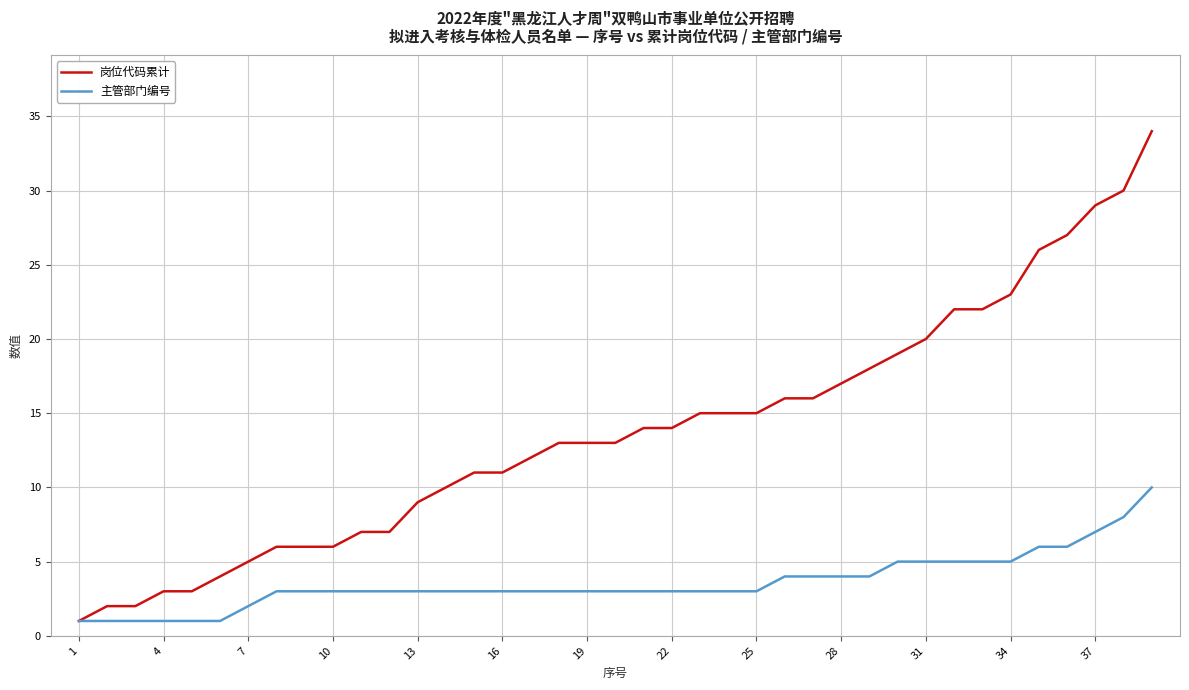

What are all the series names shown in the legend?

岗位代码累计, 主管部门编号